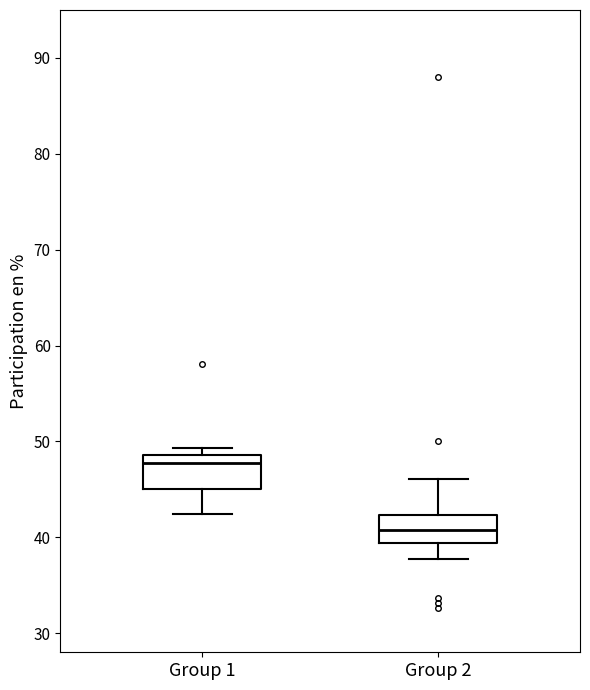

Reading left to right, transcribe this box plot: for each box, give where its median line is, the range the box spans, and where its two whiskers end, as read against the y-axis. The values are not printed on the chart, so give them approximately, as read against the axis.

Group 1: median 48, box 45 to 49, whiskers 42 to 49 (just above the box's upper edge)
Group 2: median 41, box 39 to 42, whiskers 38 to 46